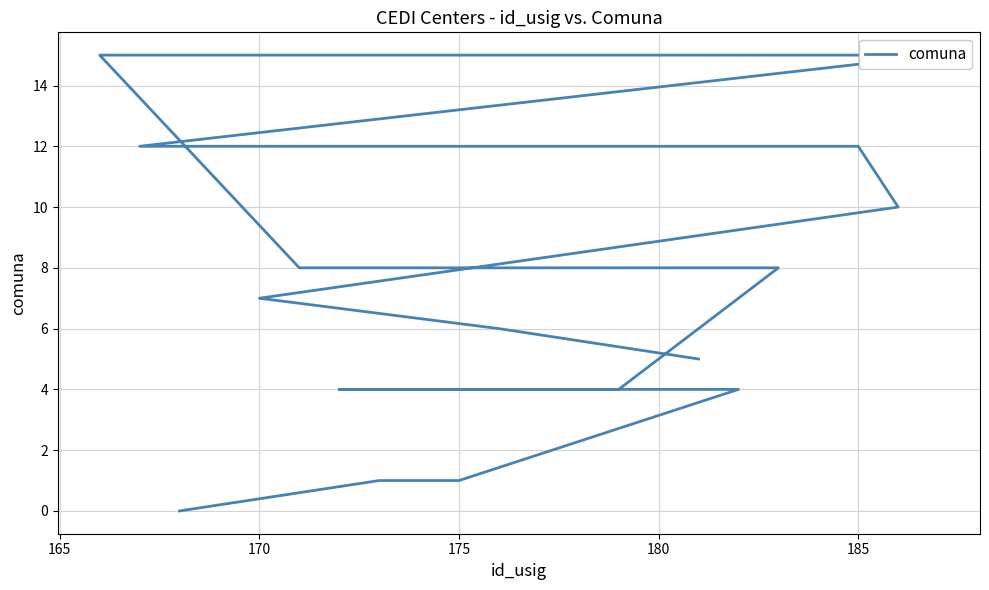

The value at 180 is 14. True or false?

False